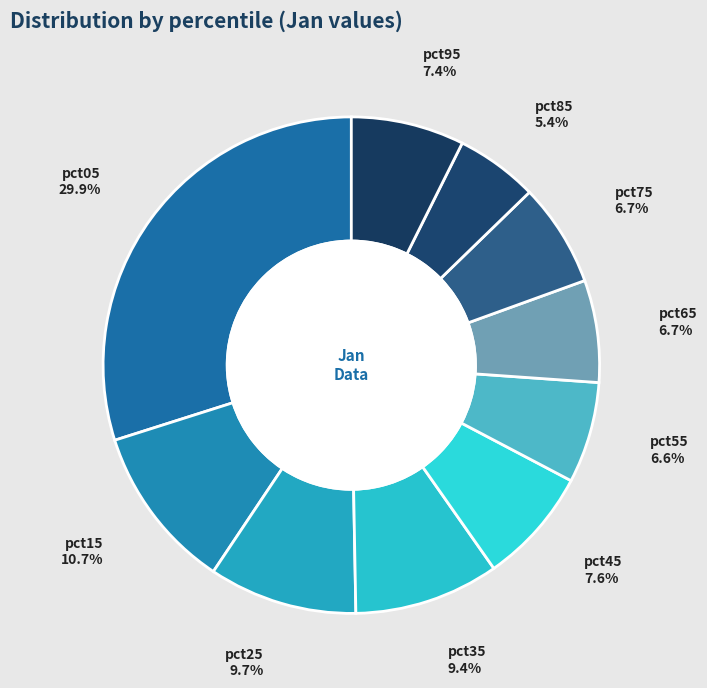

What is the total percentage of pct75 and pct25?

16.4%